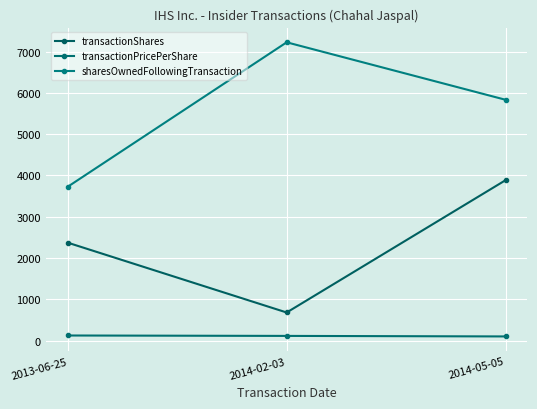

How many distinct data groups are displayed?

3